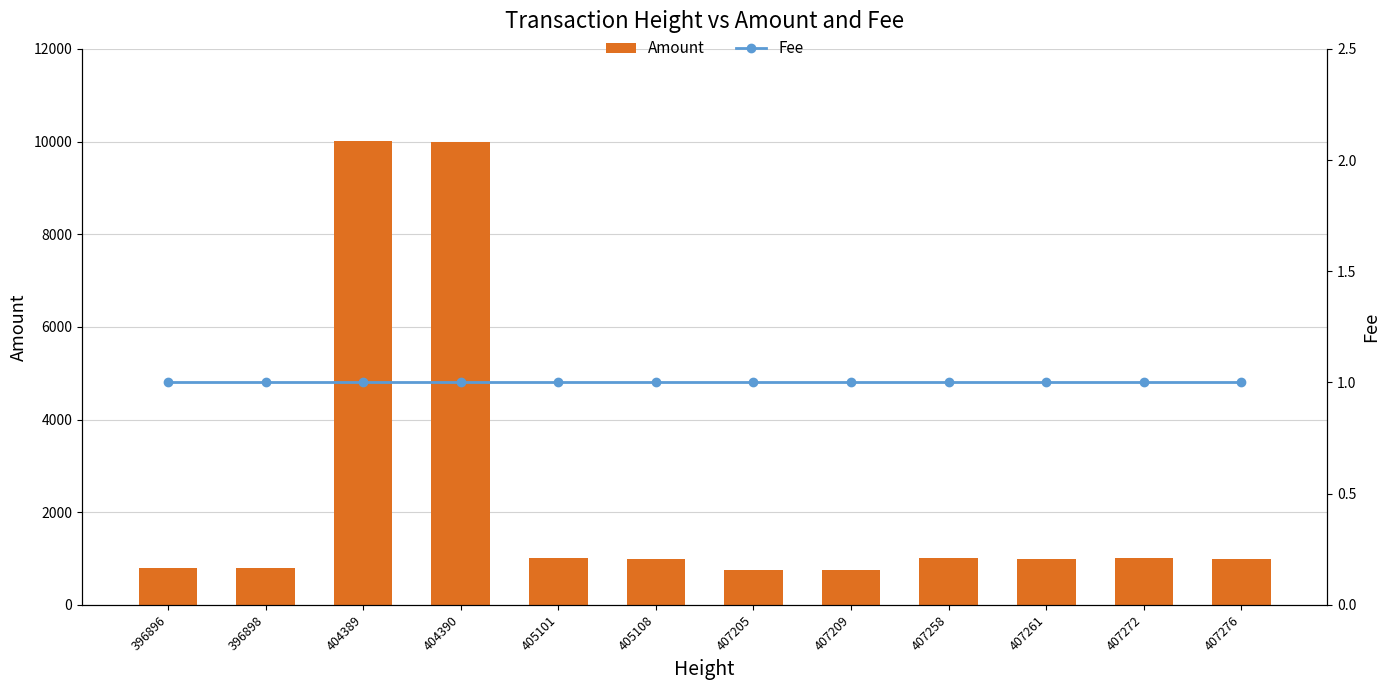

Rank the series at 405108 from lowest to highest value.

Fee, Amount